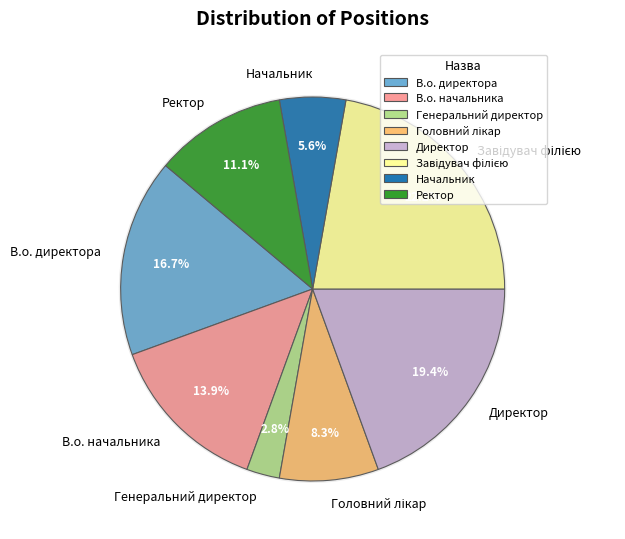

Is it true that Начальник is 6% of the pie?

True